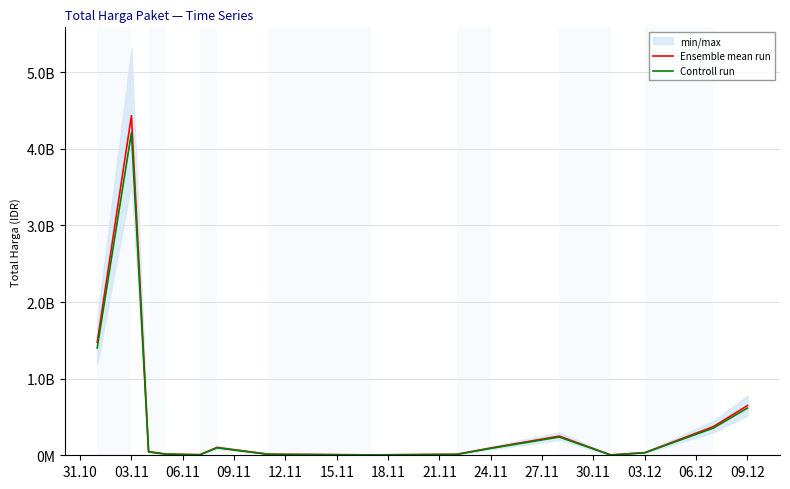

At 24.11, list the series in order from largest to smallest.

Ensemble mean run, Controll run